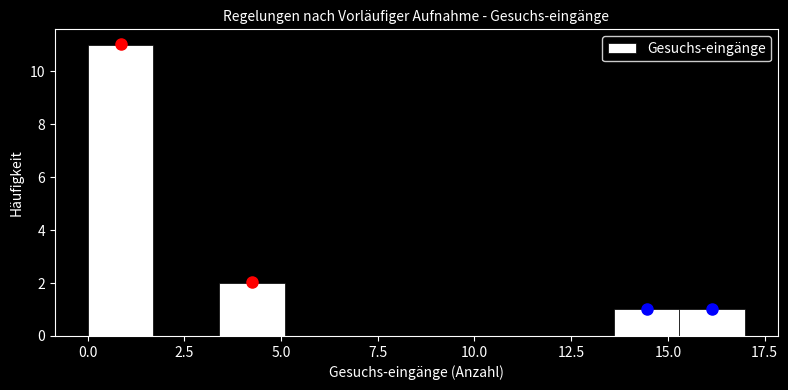

Around what value on the x-axis is the tallest bar? Give the approximate position of its centre, as read against the axis.

1.0